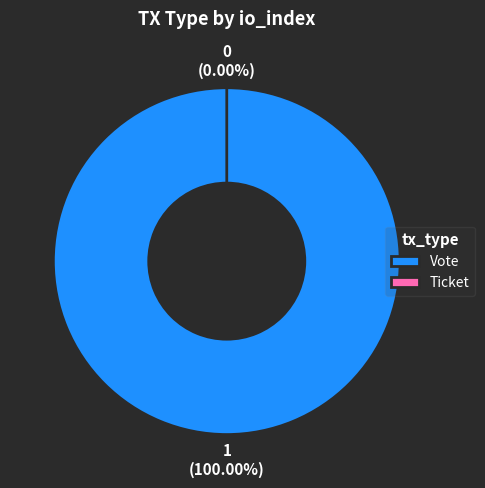

To the nearest percent, what is the average slice percentage?

50%